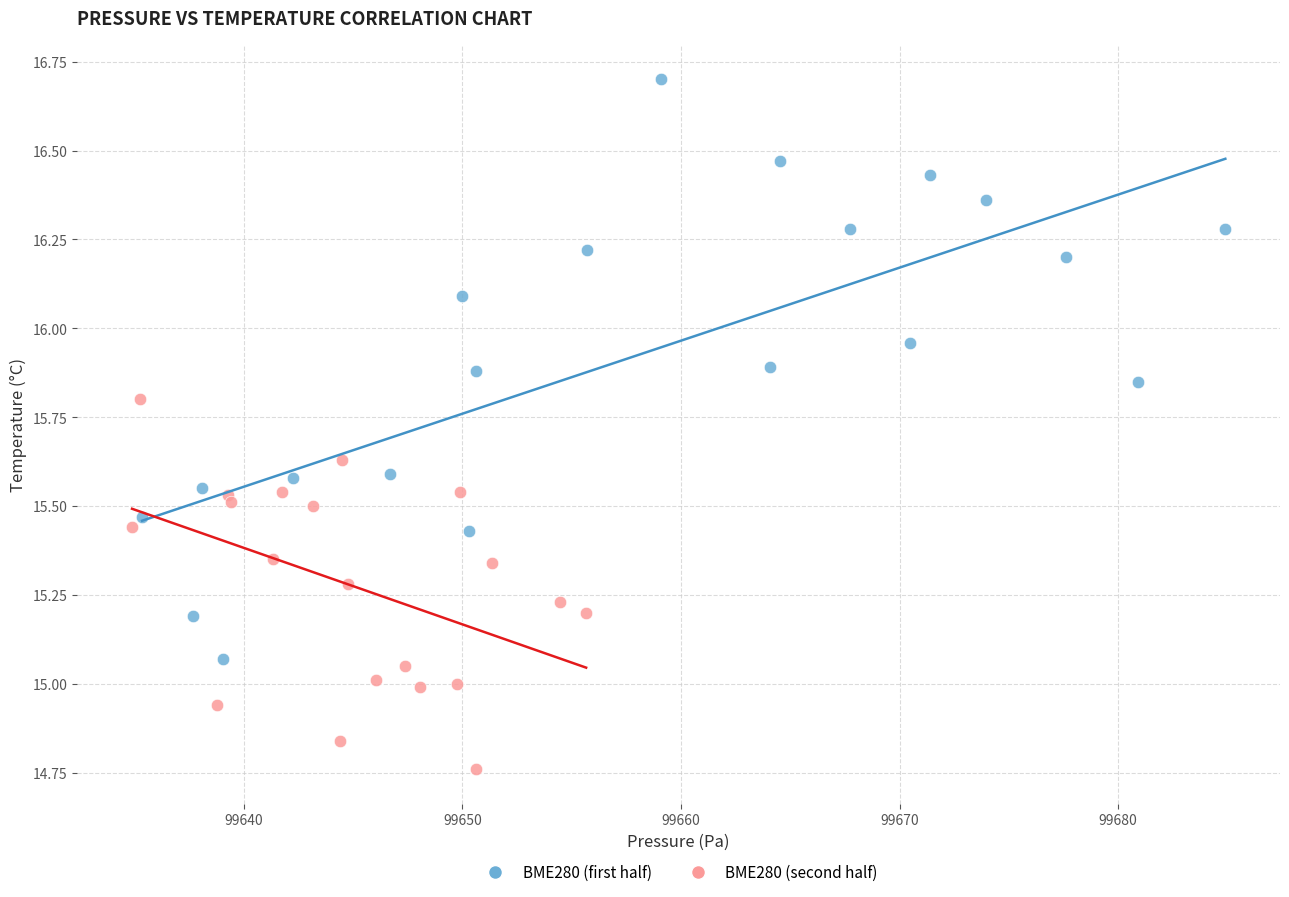

Which series reaches the minimum Y coordinate?

BME280 (second half)